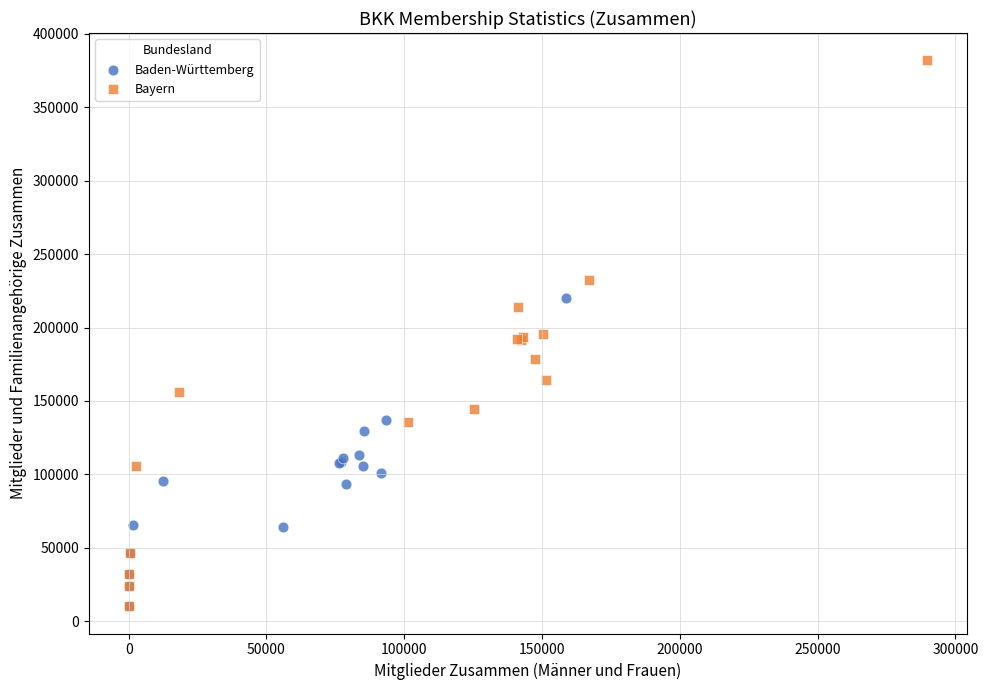

Which series reaches the maximum Y coordinate?

Bayern